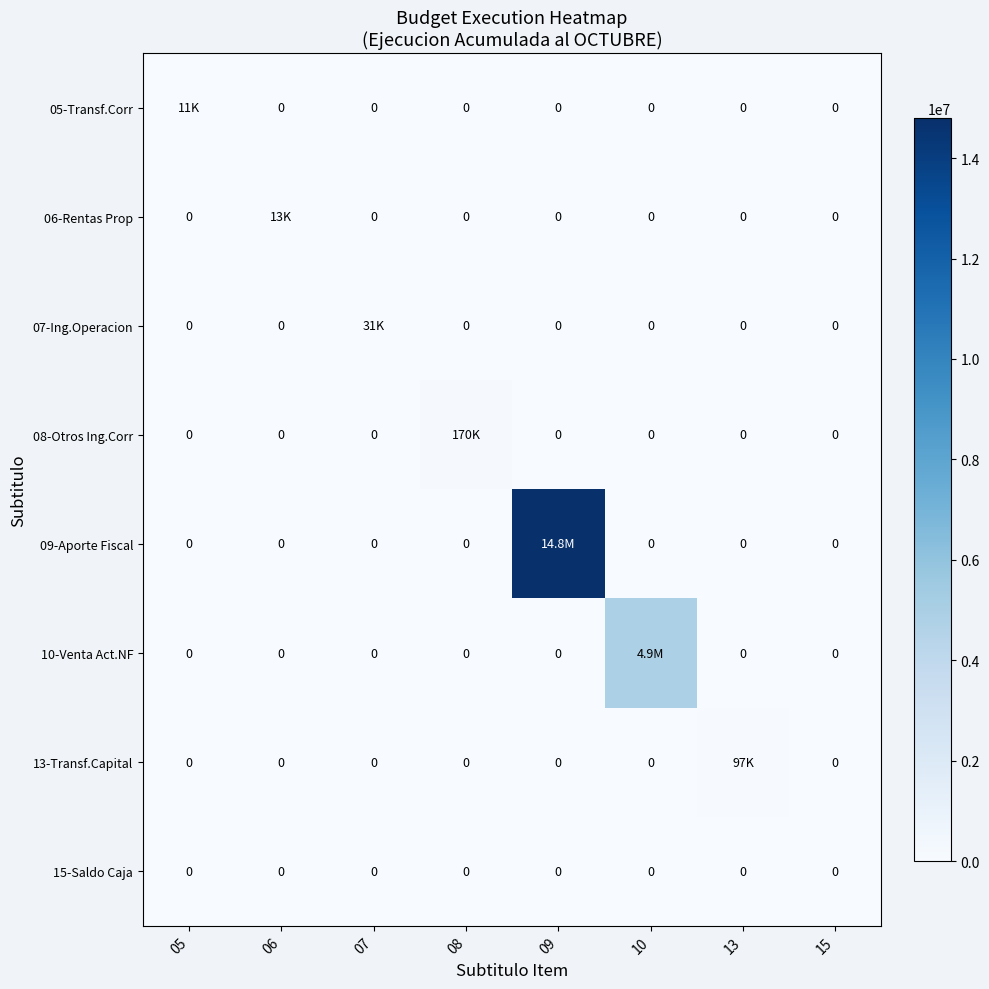

Which label corresponds to the largest value in the chart?

09